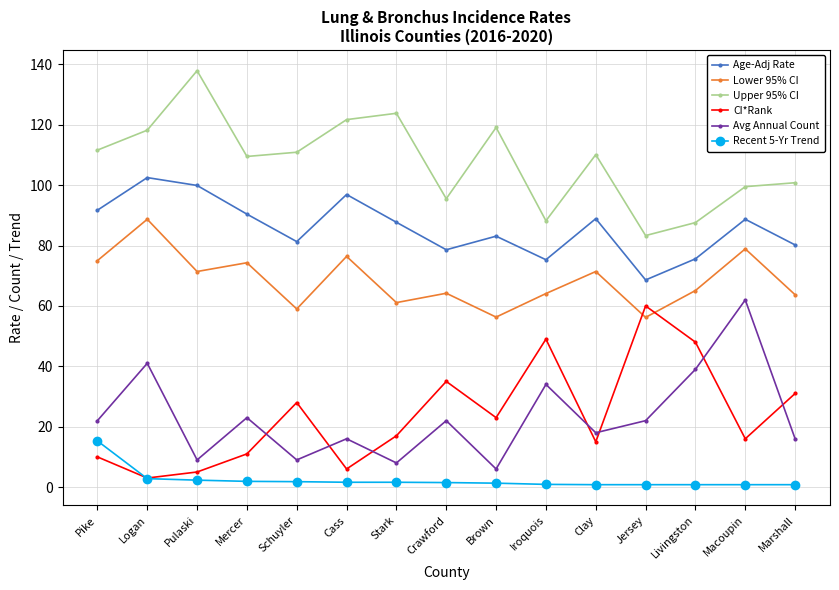

At which label does Upper 95% CI first exceed 110?

Pike